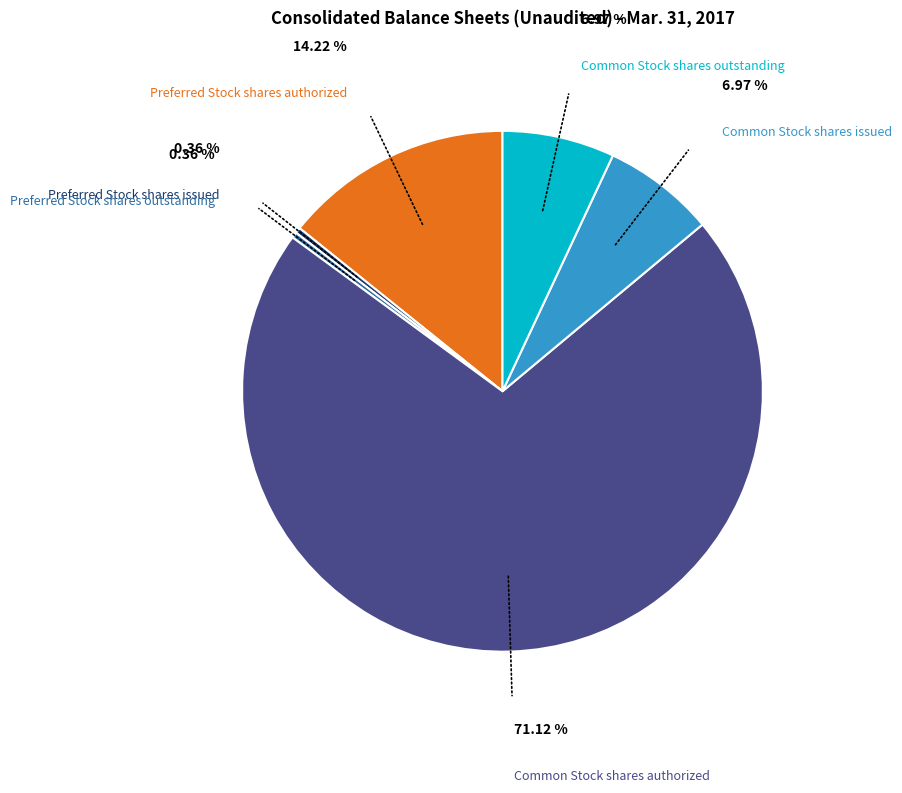

True or false: Common Stock shares authorized accounts for 80% of the total.

False